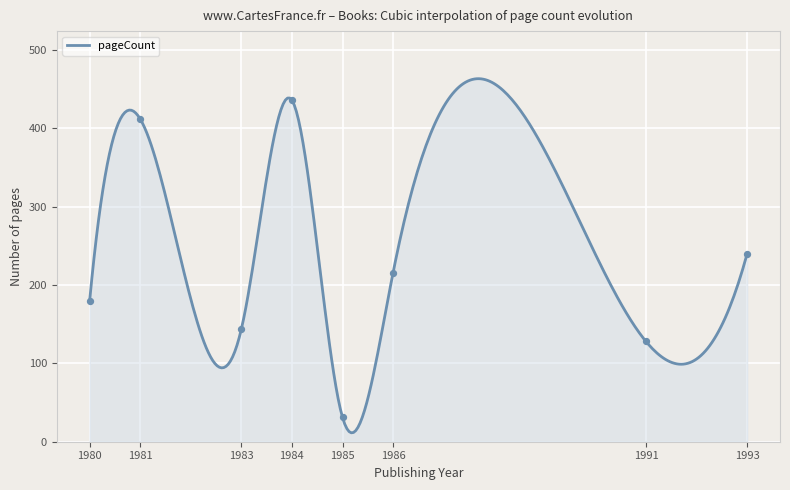

What is the smallest value displayed?

11.4